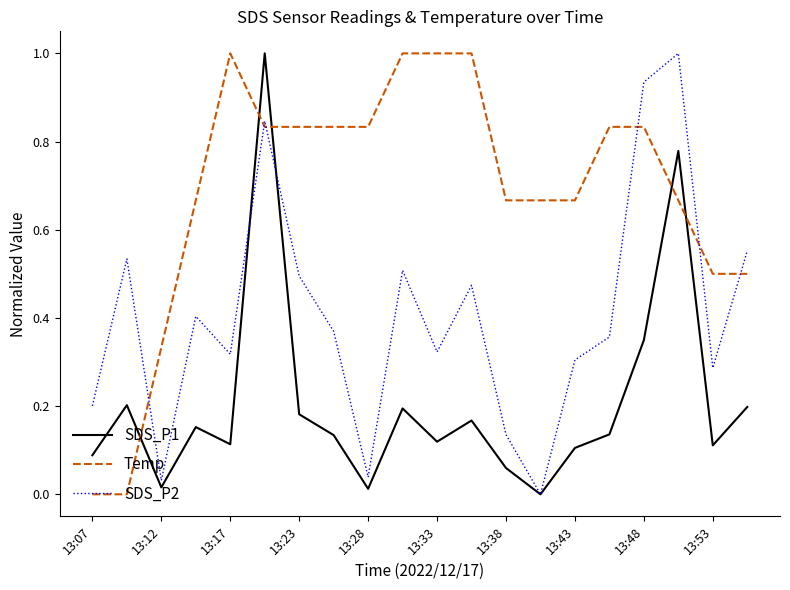

Which series has the largest total across all categories?

Temp